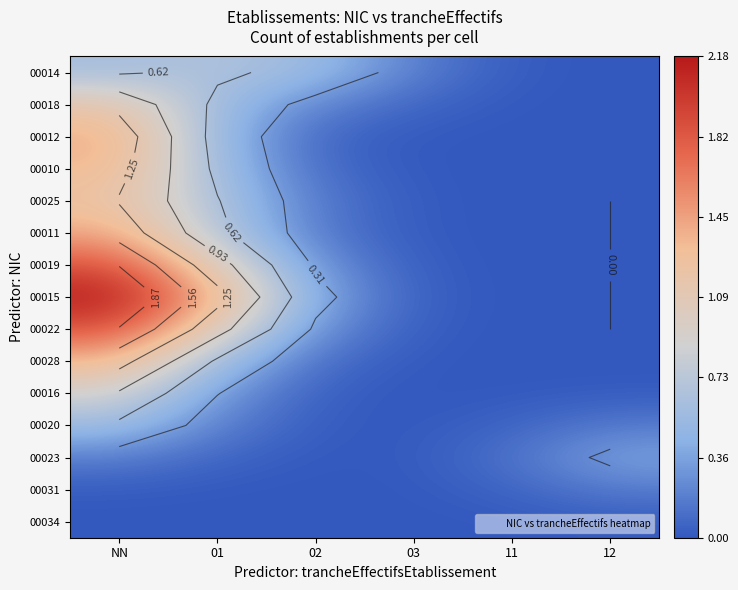

Count the number of categories in the chart.

6